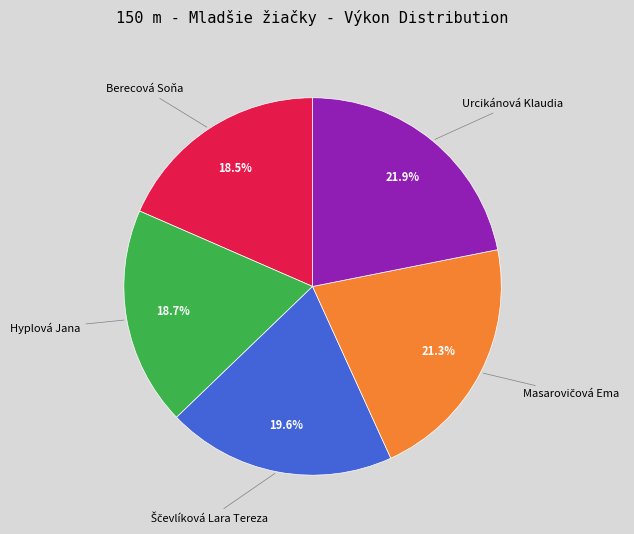

Does any single category account for the majority?

No